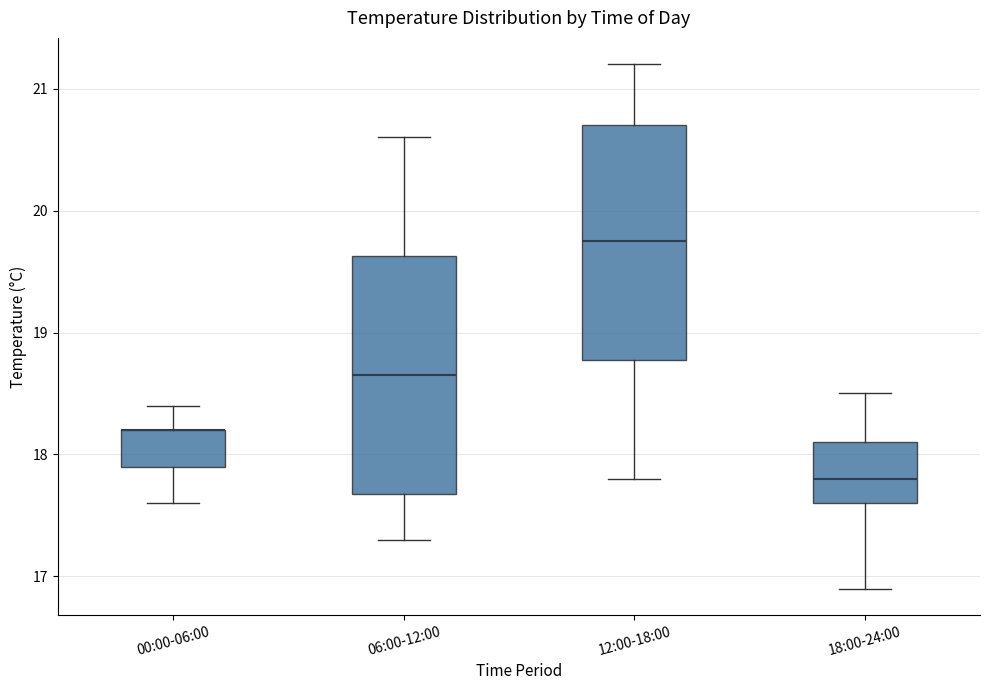

Reading left to right, transcribe this box plot: for each box, give where its median line is, the range the box spans, and where its two whiskers end, as read against the y-axis. The values are not printed on the chart, so give them approximately, as read against the axis.

00:00-06:00: median 18.2 (drawn on the box's upper edge), box 17.9 to 18.2, whiskers 17.6 to 18.4
06:00-12:00: median 18.7, box 17.7 to 19.6, whiskers 17.3 to 20.6
12:00-18:00: median 19.8, box 18.8 to 20.7, whiskers 17.8 to 21.2
18:00-24:00: median 17.8, box 17.6 to 18.1, whiskers 16.9 to 18.5